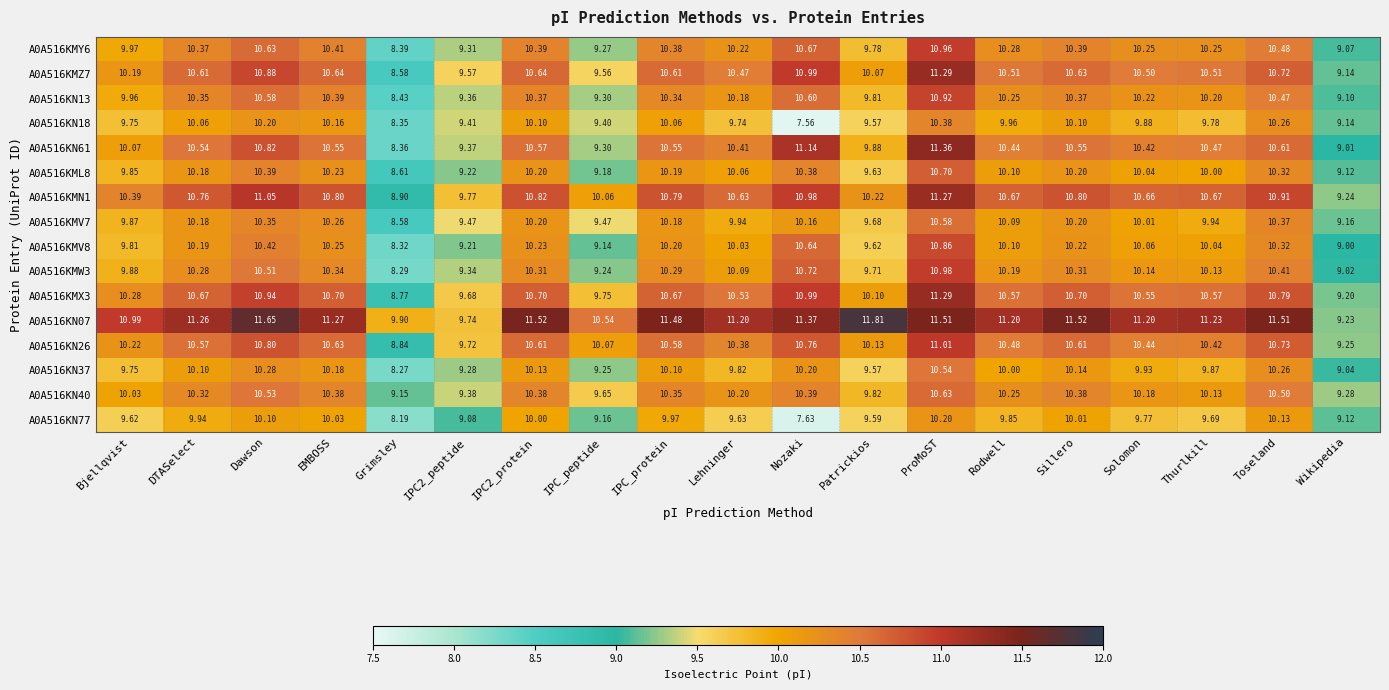

At which label does A0A516KN40 first exceed 10?

Bjellqvist